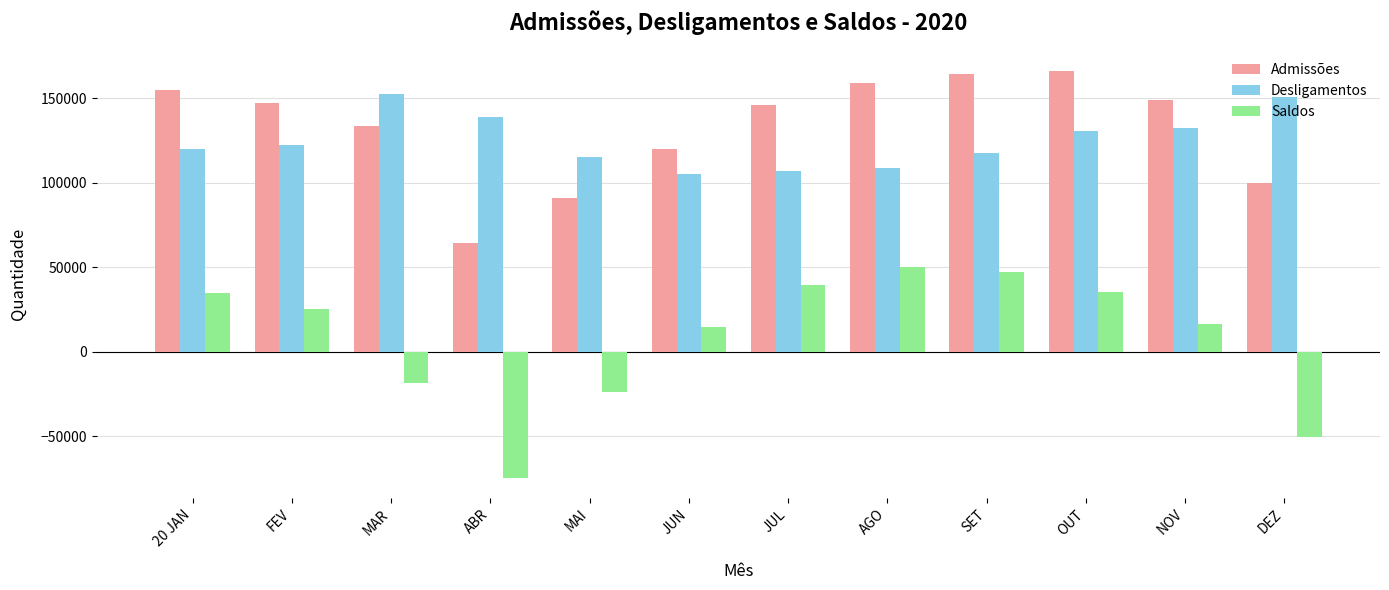

What is the difference between the highest and lowest values at MAR?

171279